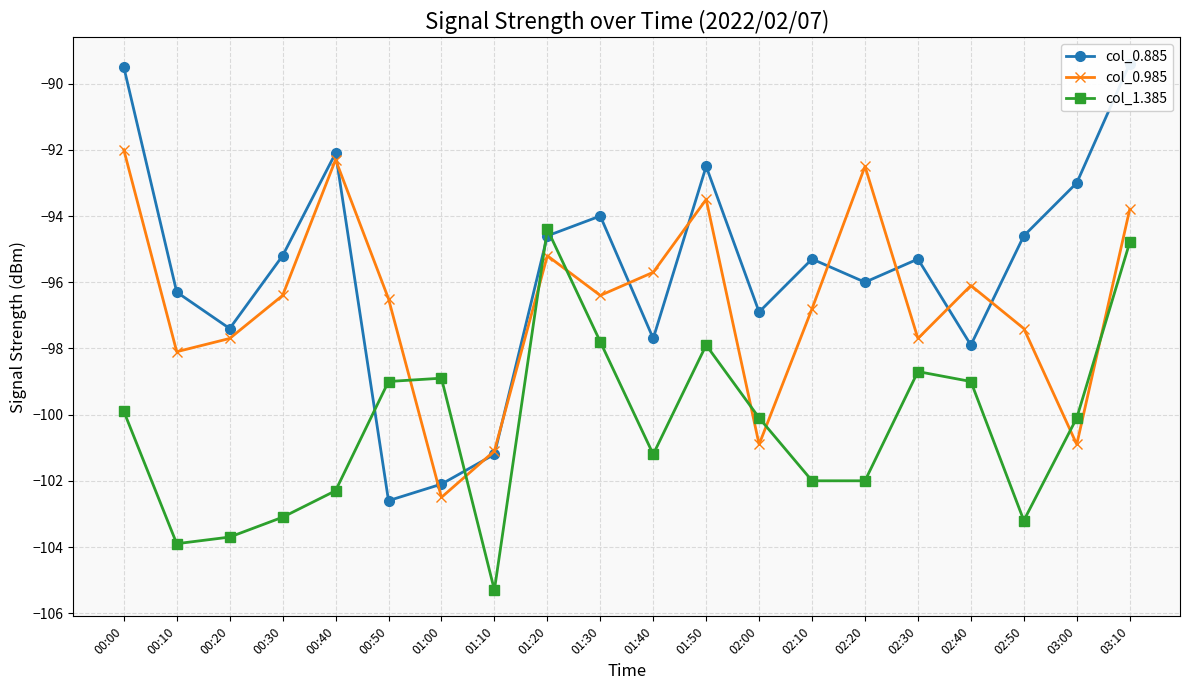

What is the label of the 4th point from the right?

02:40